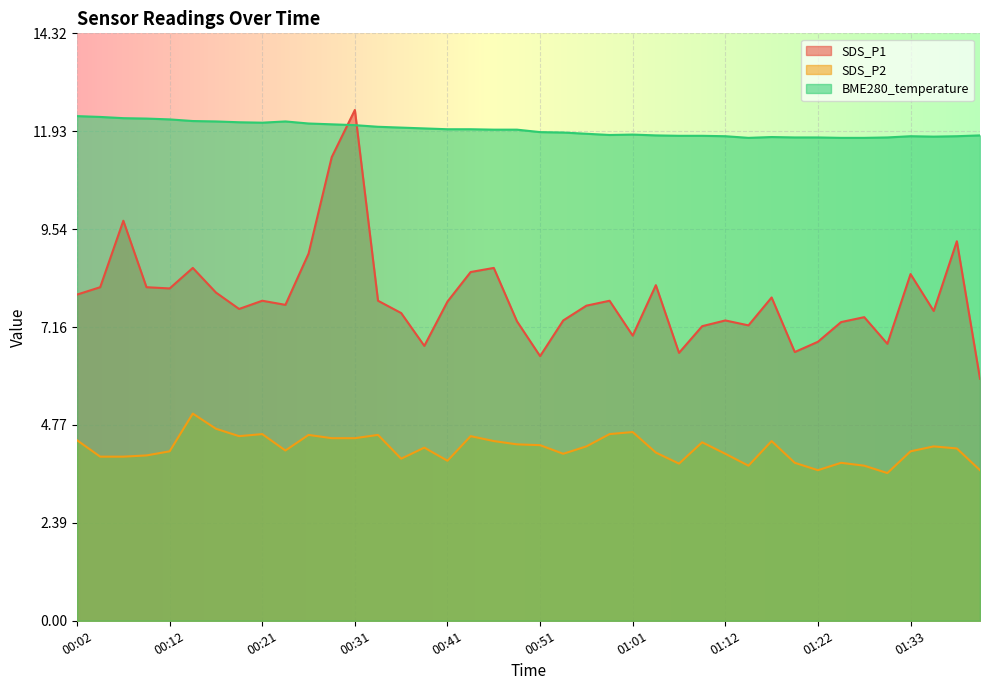

How many values in the SDS_P2 series exceed 4?

28